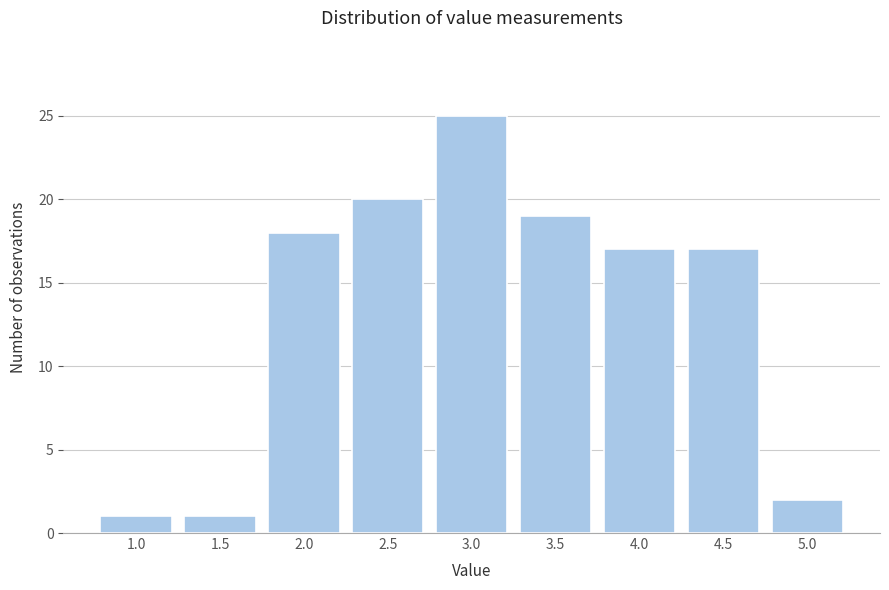

Reading left to right, list all the values displayed in this chart.

1	1	18	20	25	19	17	17	2